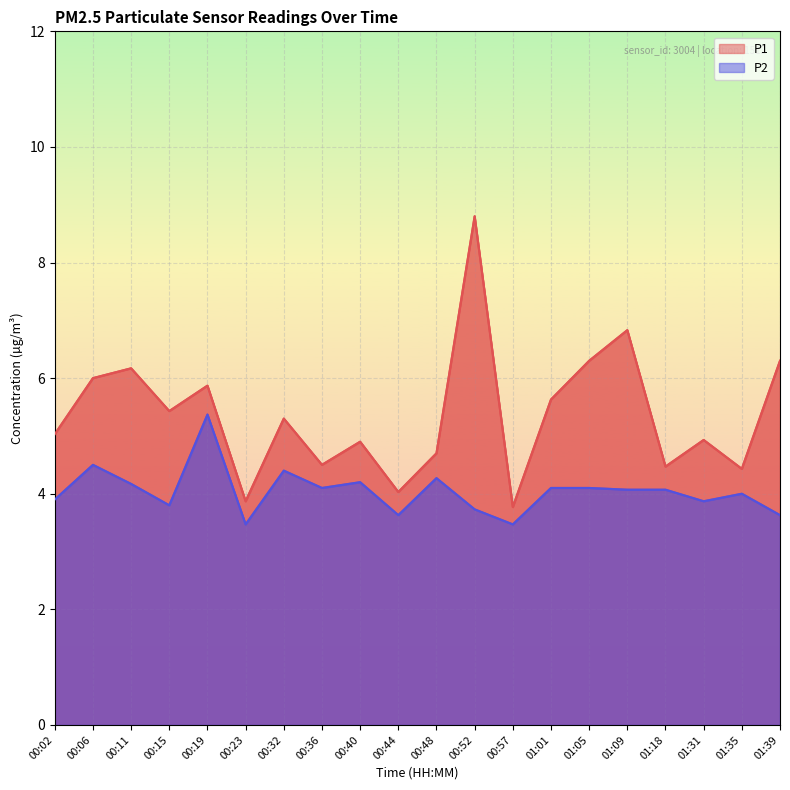

Rank the series by their maximum value, from lowest to highest.

P2, P1